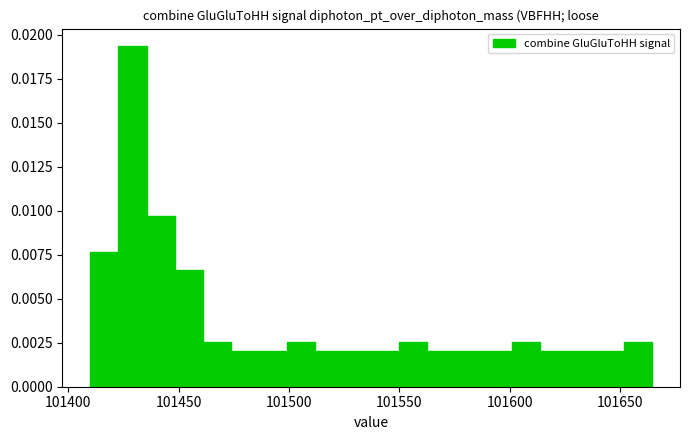

Around what value on the x-axis is the tallest bar? Give the approximate position of its centre, as read against the axis.

101430